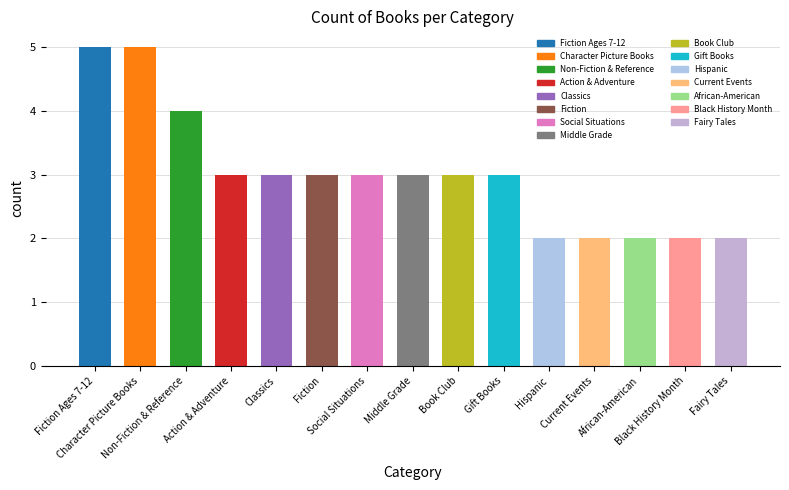

What is the maximum value shown in the chart?

5